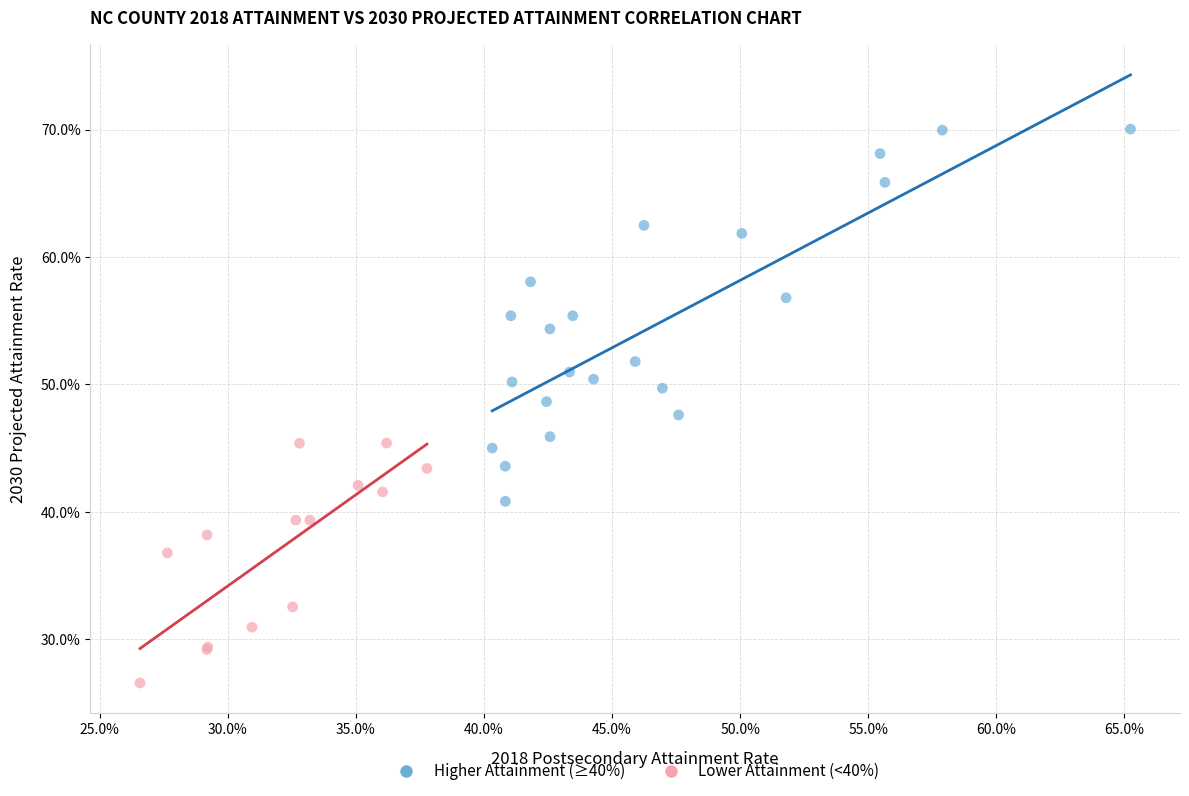

Which series has the widest spread of Y values?

Higher Attainment (≥40%)